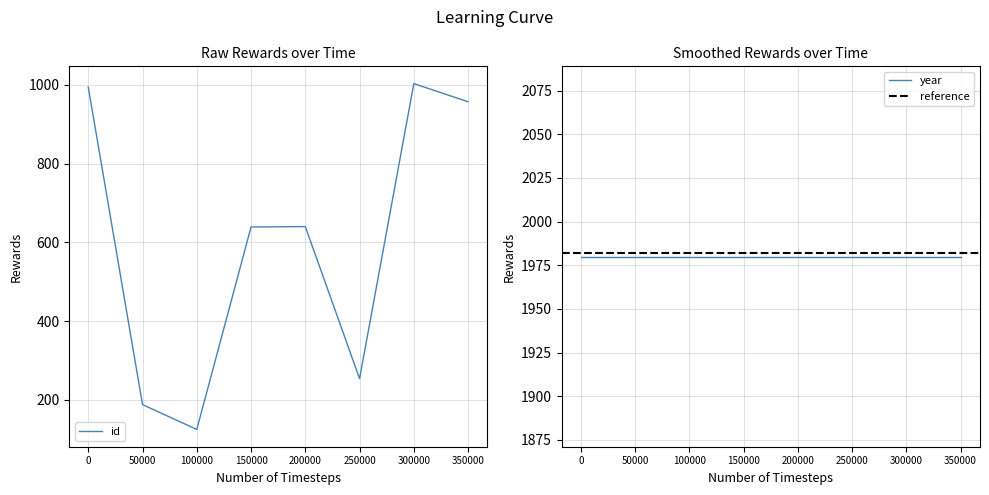

How many values exceed 640?

3